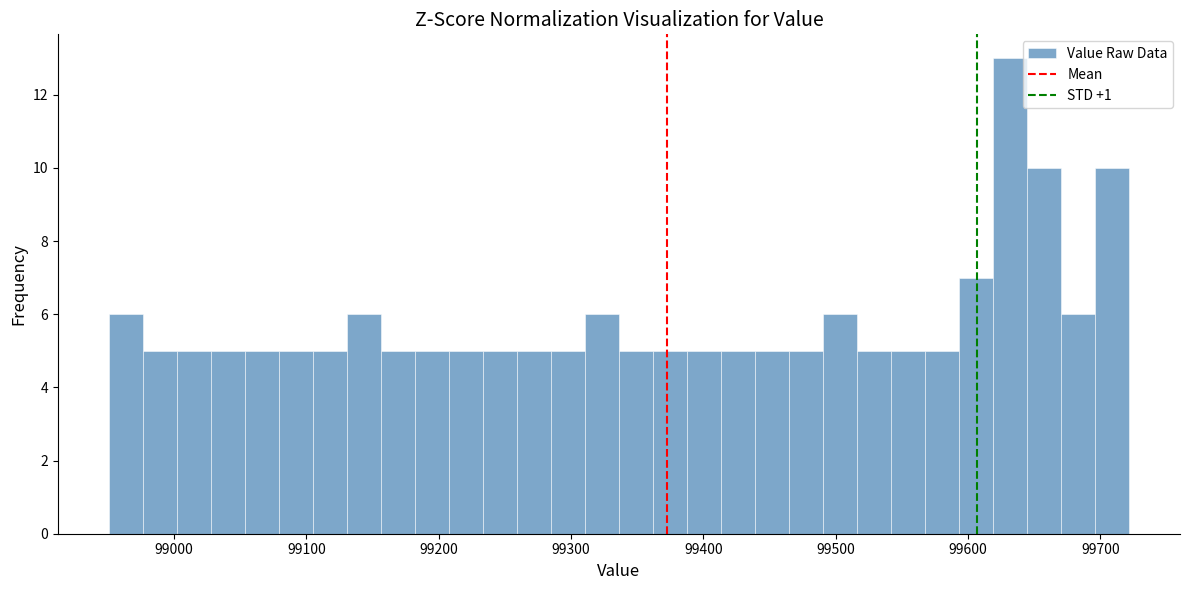

Around what value on the x-axis is the tallest bar? Give the approximate position of its centre, as read against the axis.

99630